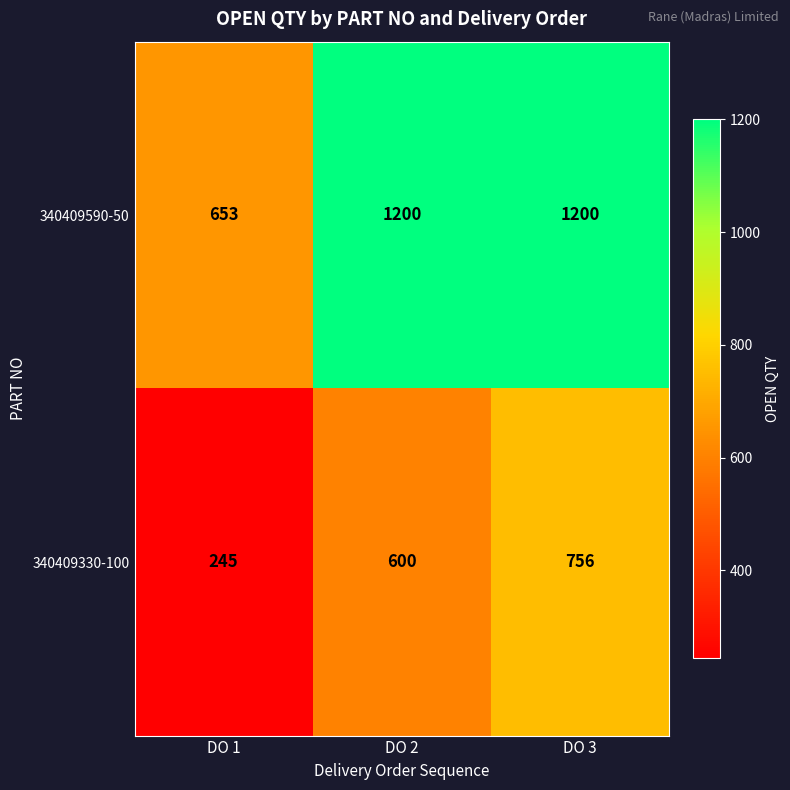

Which category has the lowest value across all series?

DO 1